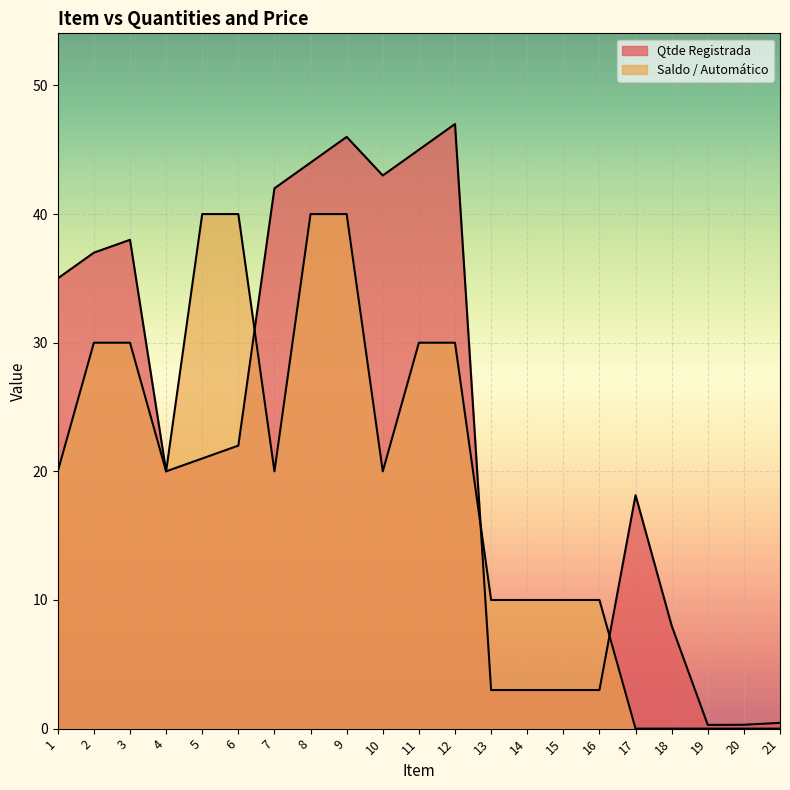

At which label is Saldo / Automático closest to 20?

1